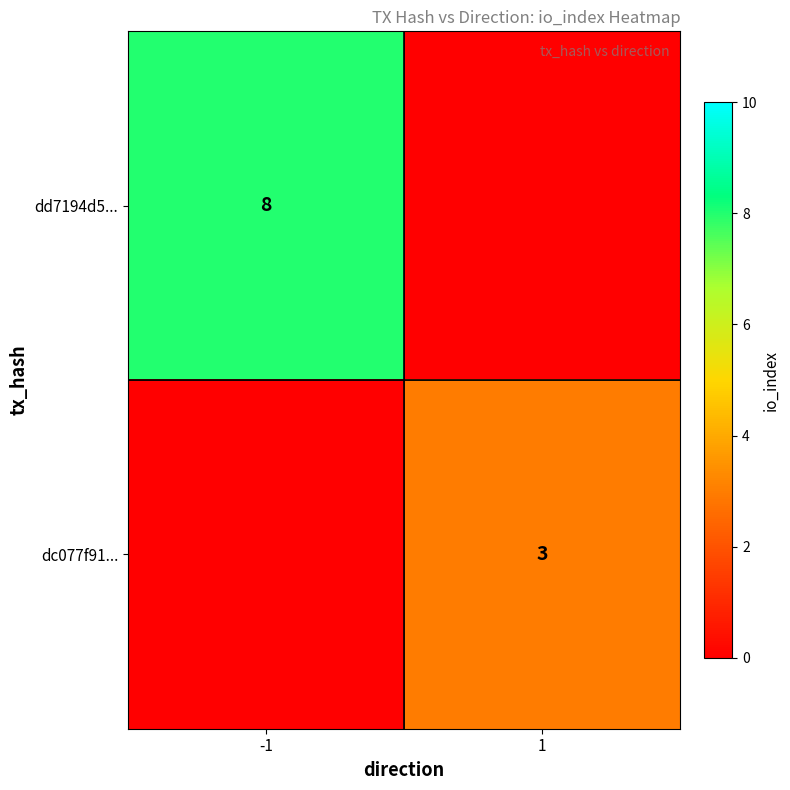

Is the value of dc077f91... at 1 greater than the value of dd7194d5... at -1?

No